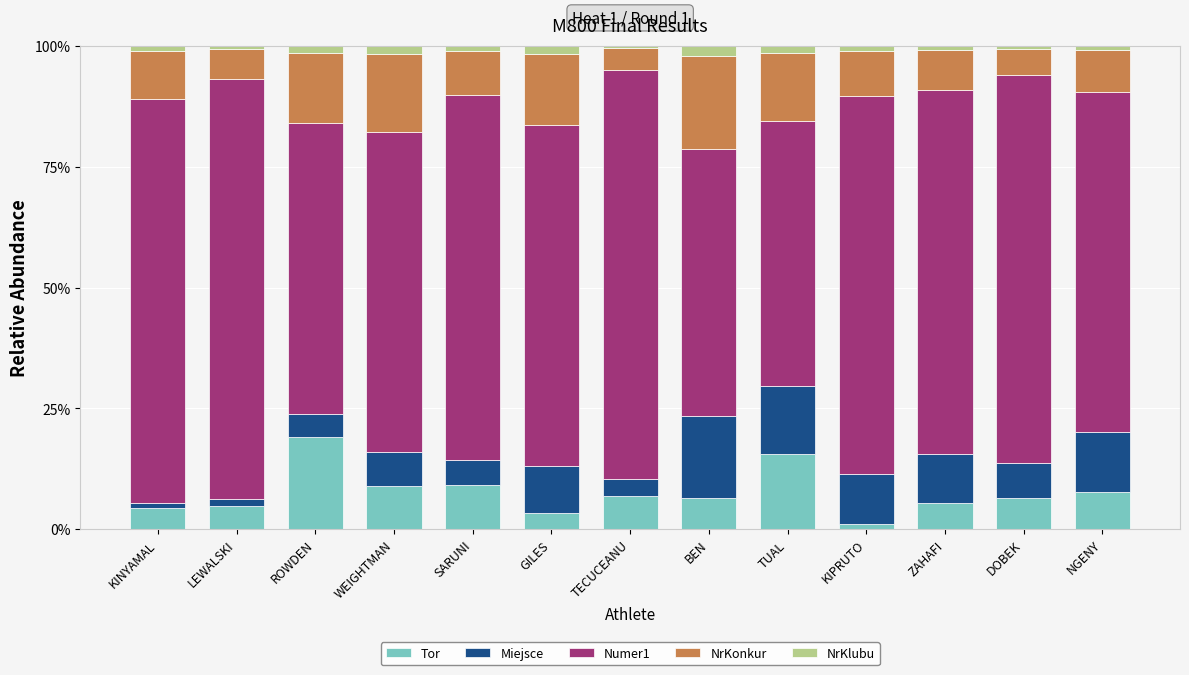

What is the average value of the Tor series?

7.6